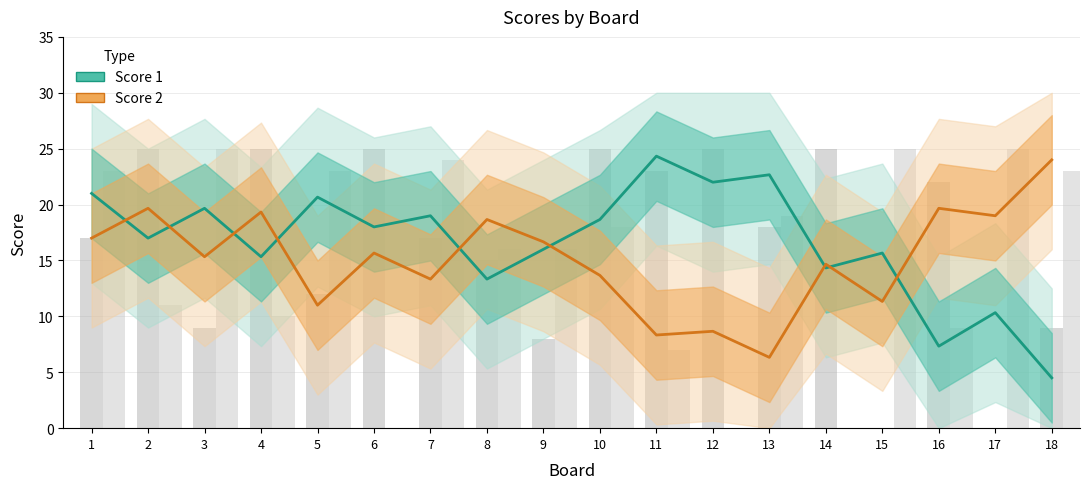

What is the difference between the second highest and second lowest values in the Score 2 series?

11.3